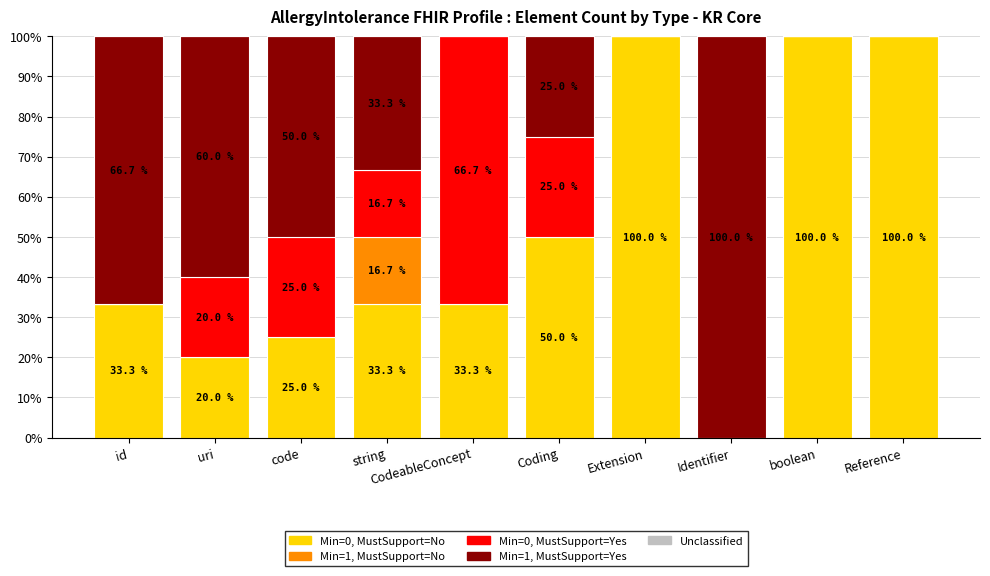

What is the total value across all series at Reference?

100.0